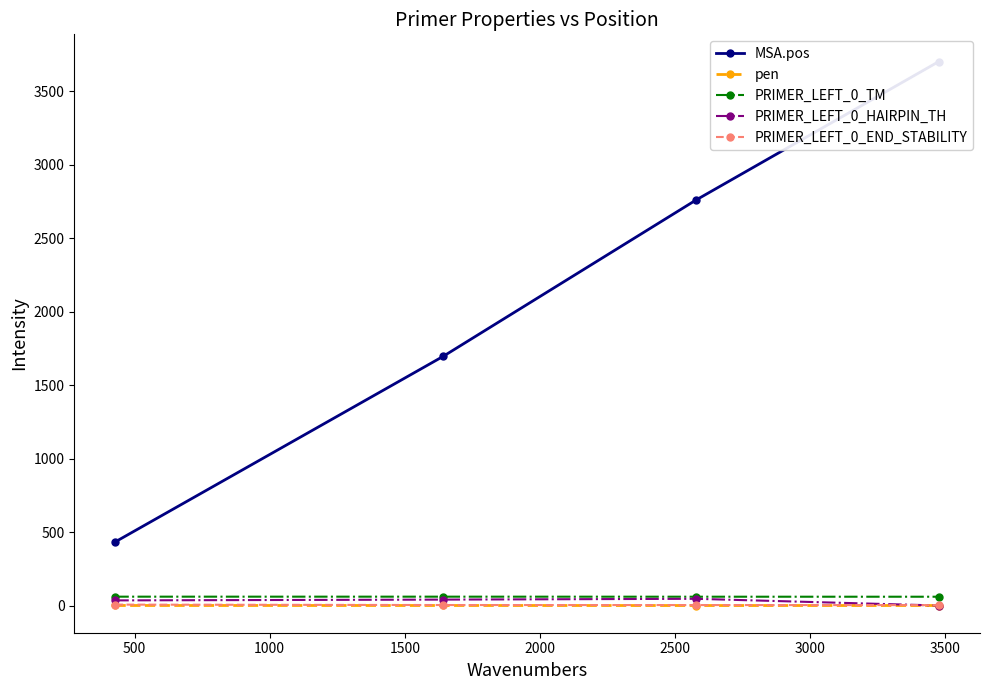

How many data points in MSA.pos are less than 2759?

2